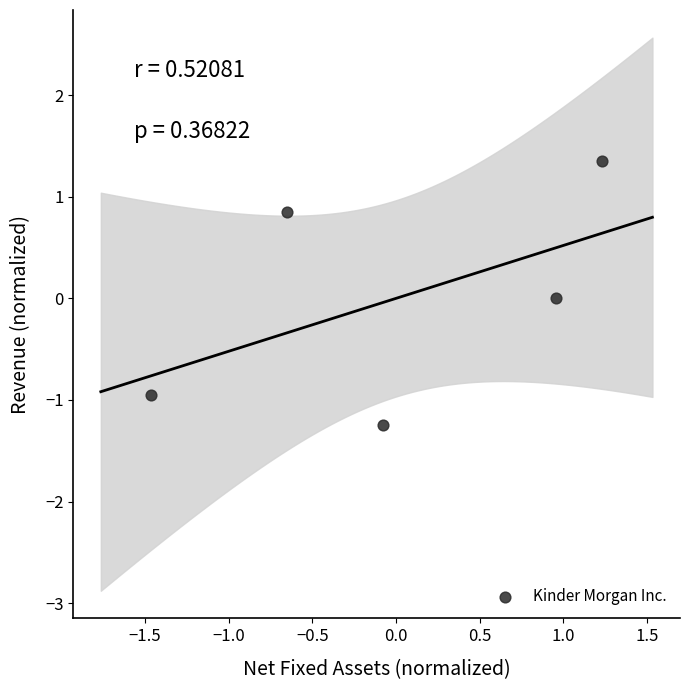

What is the range of X values (max minus min)?

2.7